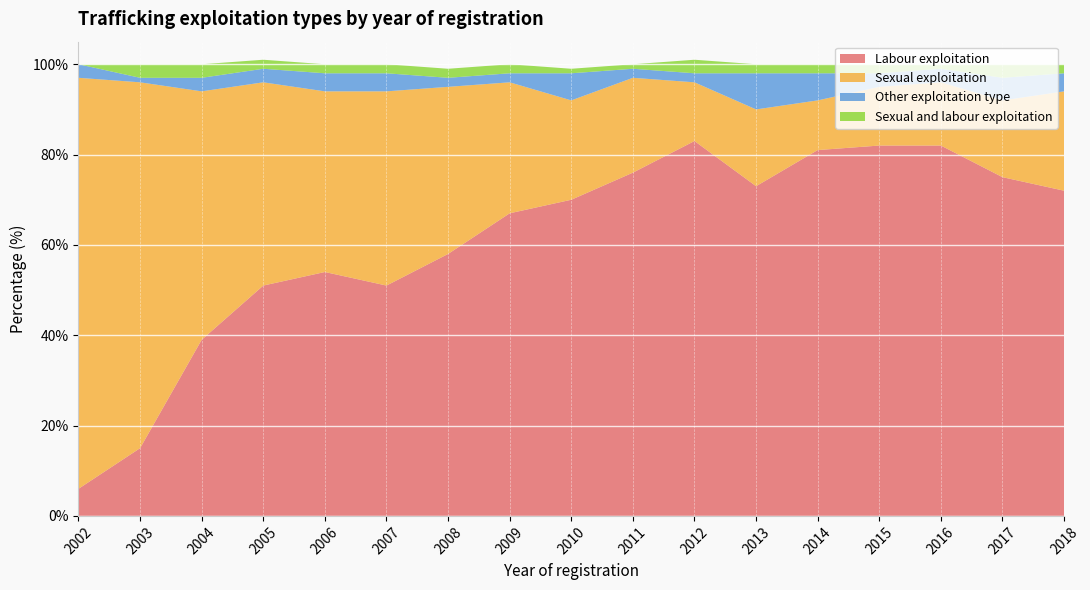

Reading left to right, what are all the values shown in this chart?

Labour exploitation: 6	15	39	51	54	51	58	67	70	76	83	73	81	82	82	75	72
Sexual exploitation: 91	81	55	45	40	43	37	29	22	21	13	17	11	13	14	17	22
Other exploitation type: 3	1	3	3	4	4	2	2	6	2	2	8	6	3	3	5	4
Sexual and labour exploitation: 0	3	3	2	2	2	2	2	1	1	3	2	2	2	1	3	2